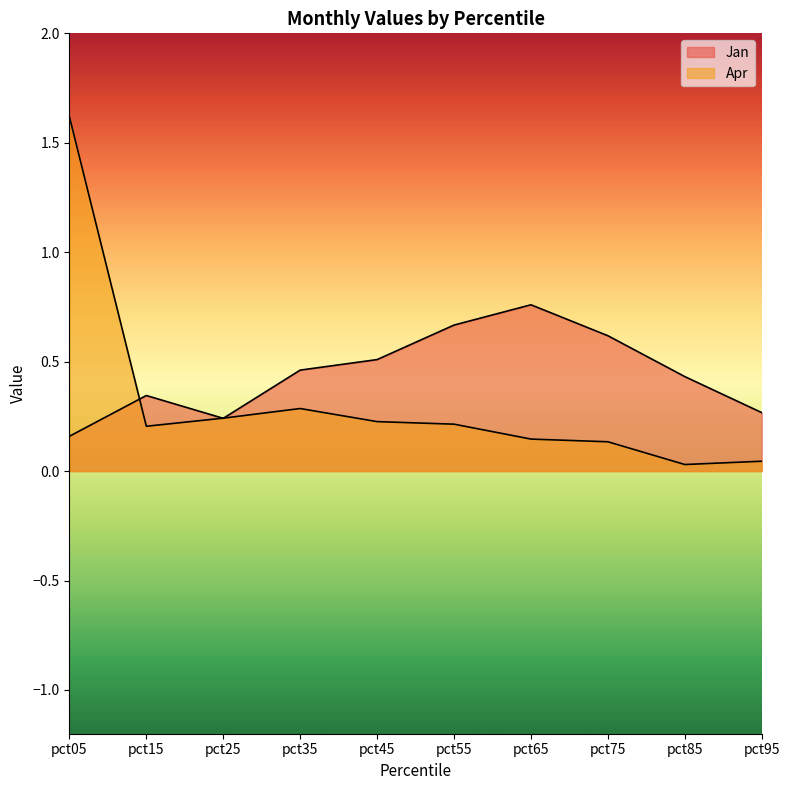

What is the difference between the maximum and minimum values in the Apr series?

1.6